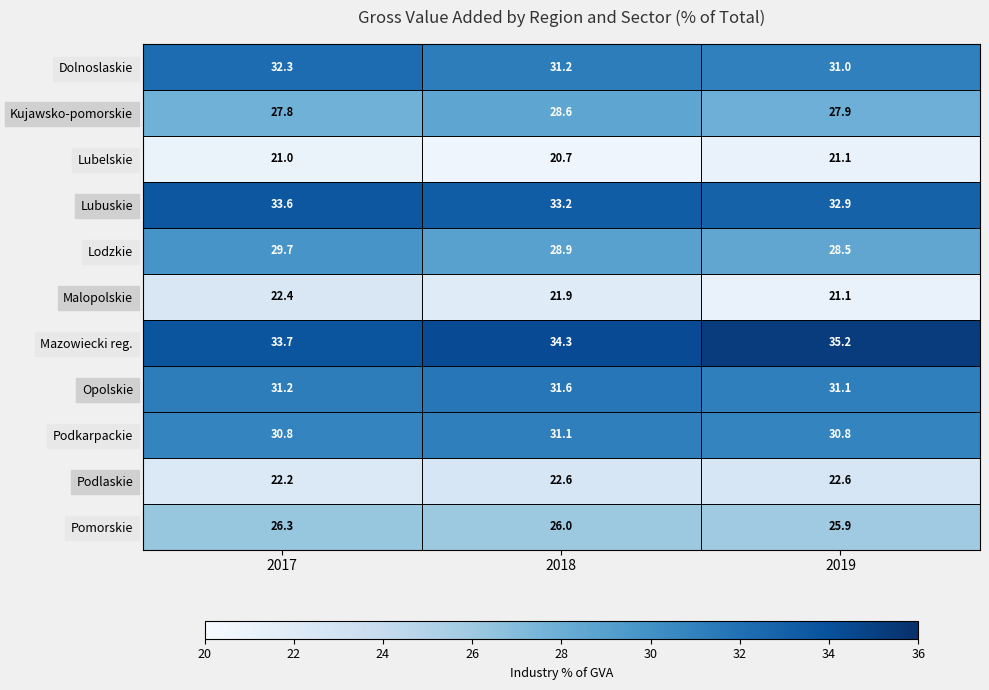

Which series has the largest range (max minus min)?

Mazowiecki reg.